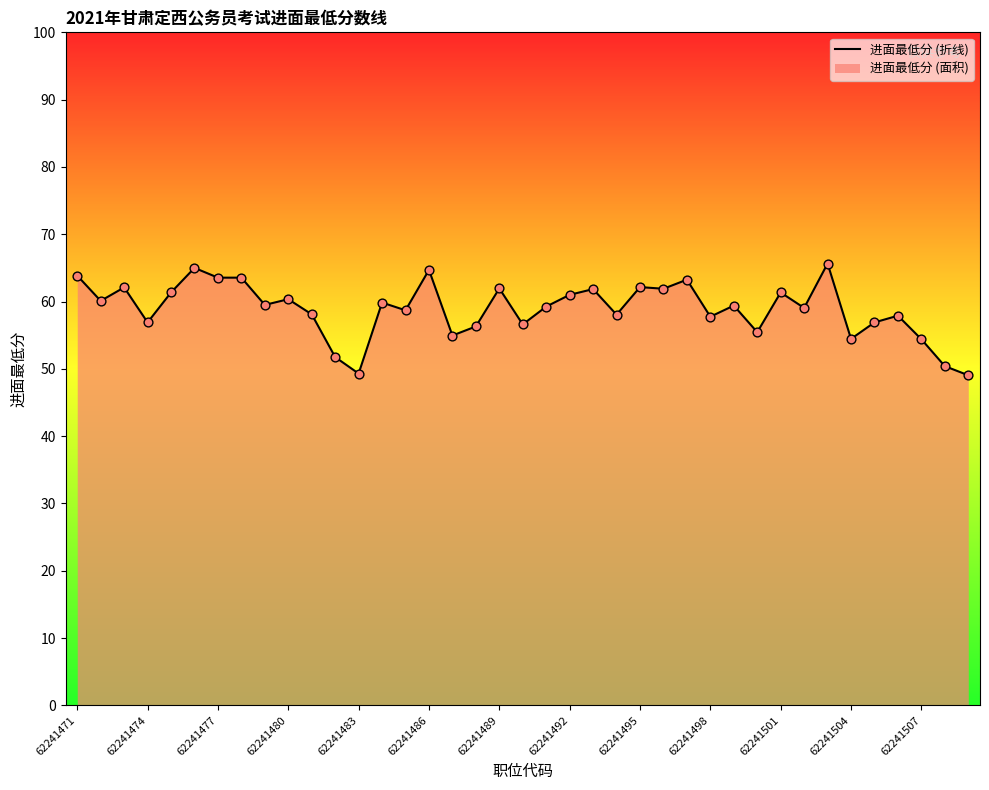

What is the ratio of the value at 62241474 to the value at 62241498?

1.0